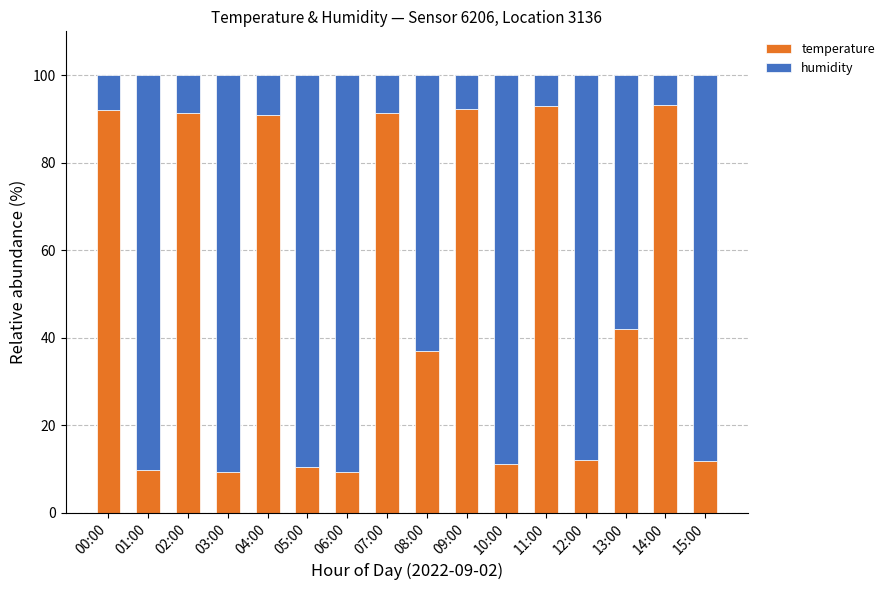

Are the bars horizontal?

No